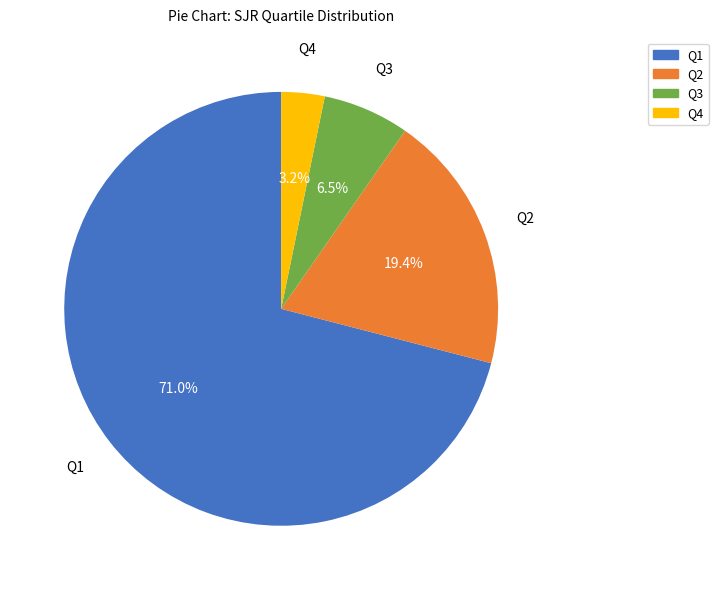

True or false: Q1 accounts for 71% of the total.

True